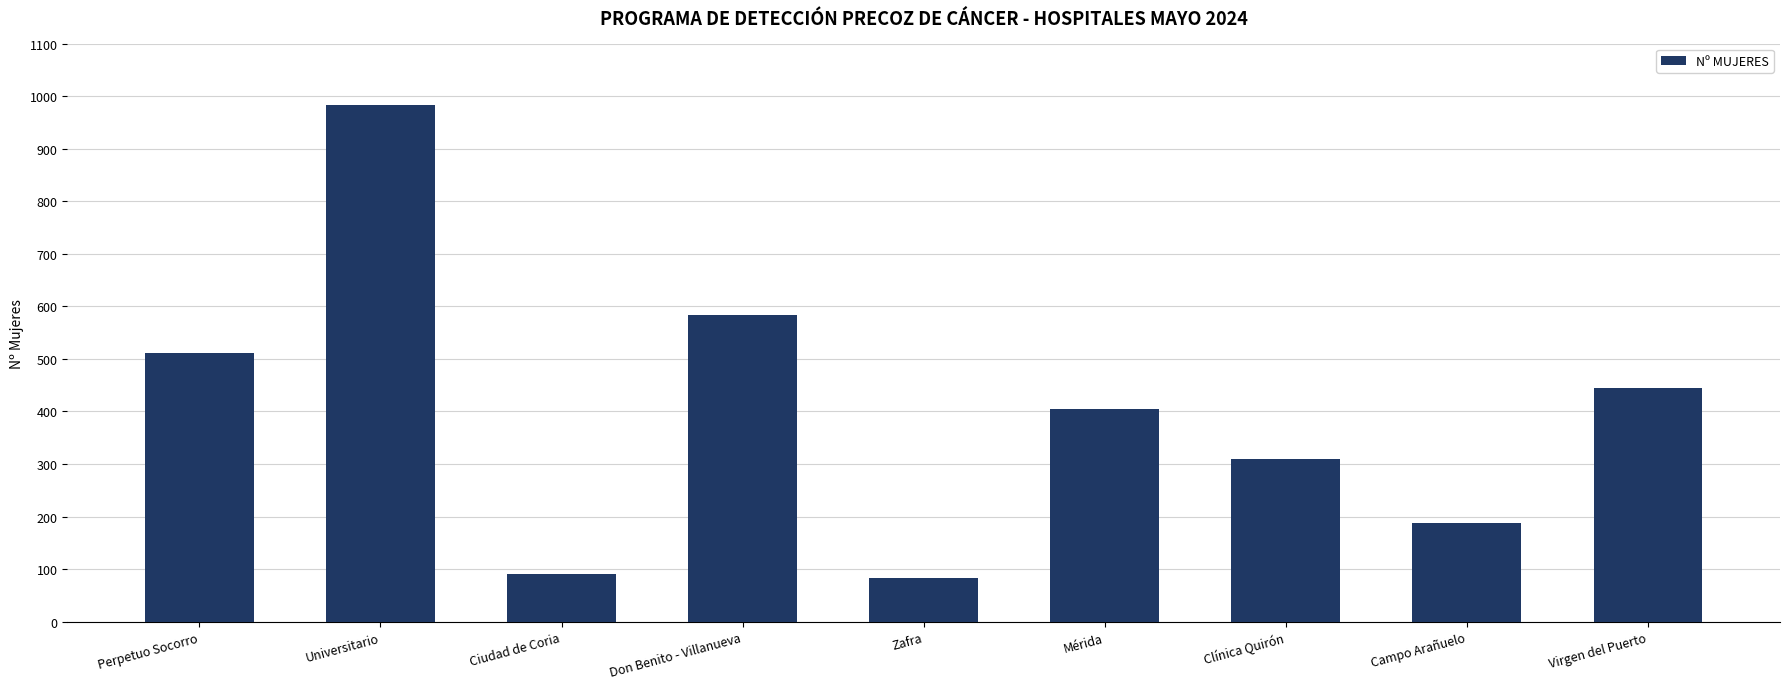

Which has a higher value, Campo Arañuelo or Zafra?

Campo Arañuelo